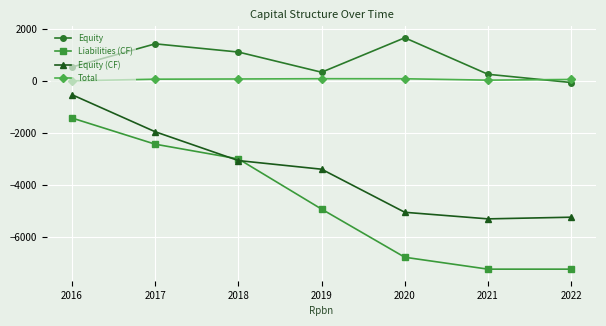

True or false: Liabilities (CF) has a value of -6765.0 at 2020.

True